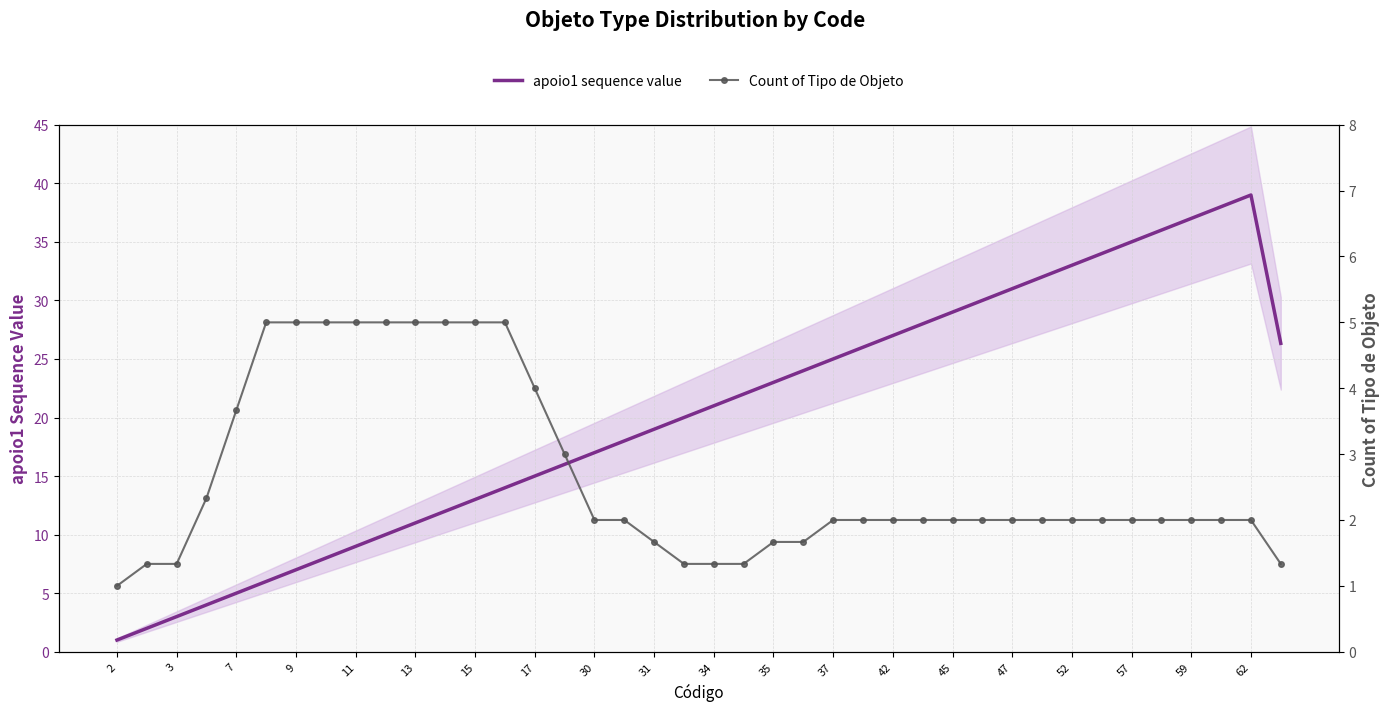

The apoio1 sequence value series shows 54.4 at 52. True or false?

False